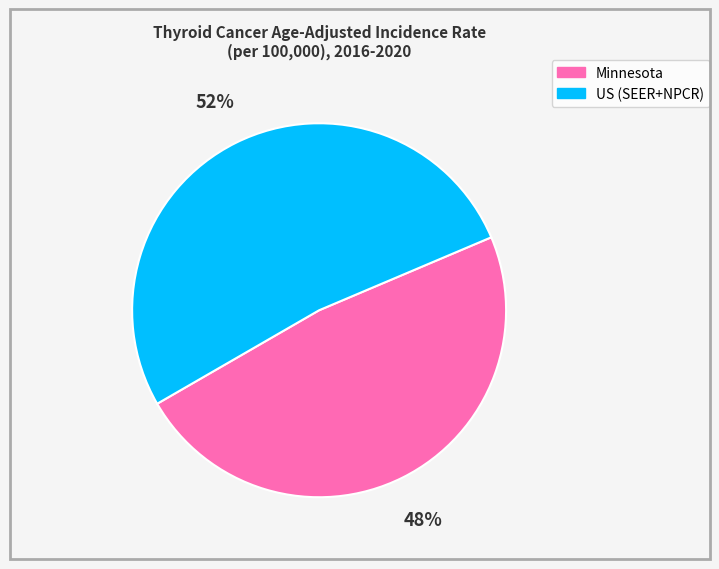

To the nearest percent, what portion does US (SEER+NPCR) represent?

52%